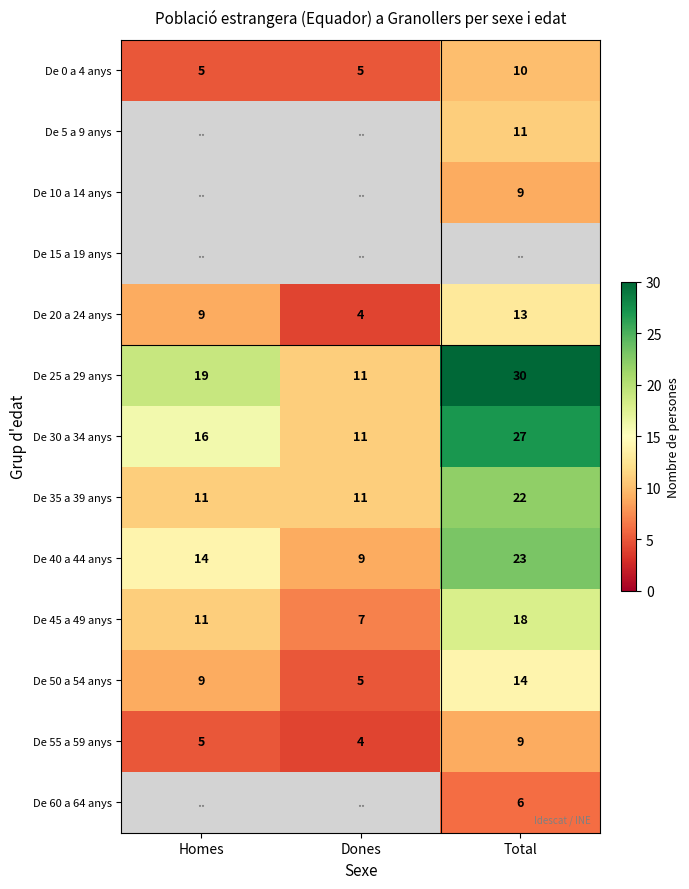

What is the lowest value of the De 55 a 59 anys series?

4